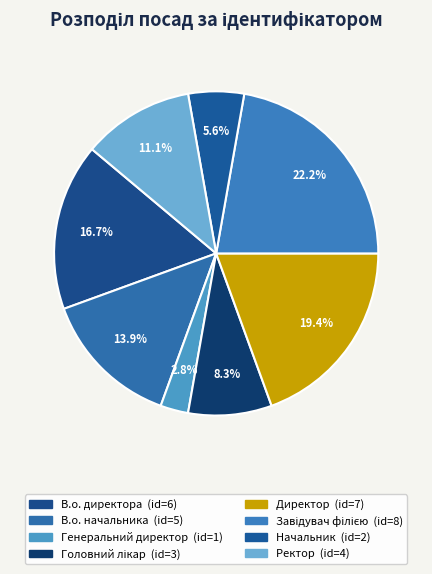

Is Ректор the majority of the pie?

No